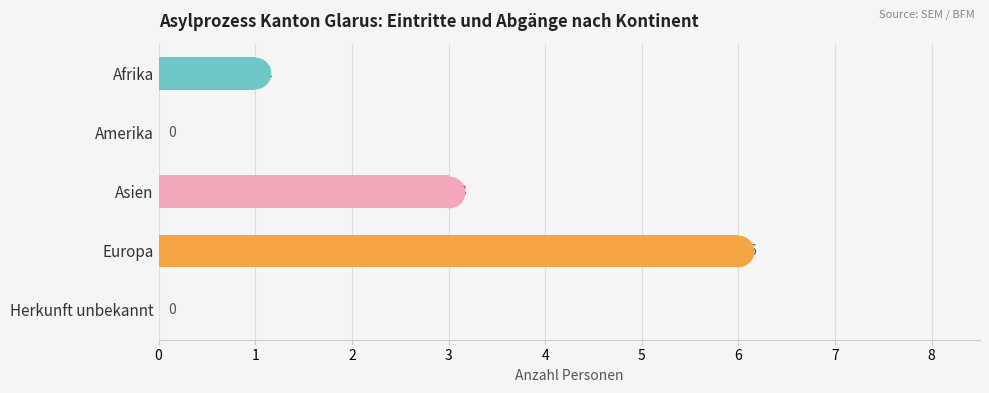

What is the greatest value displayed?

6